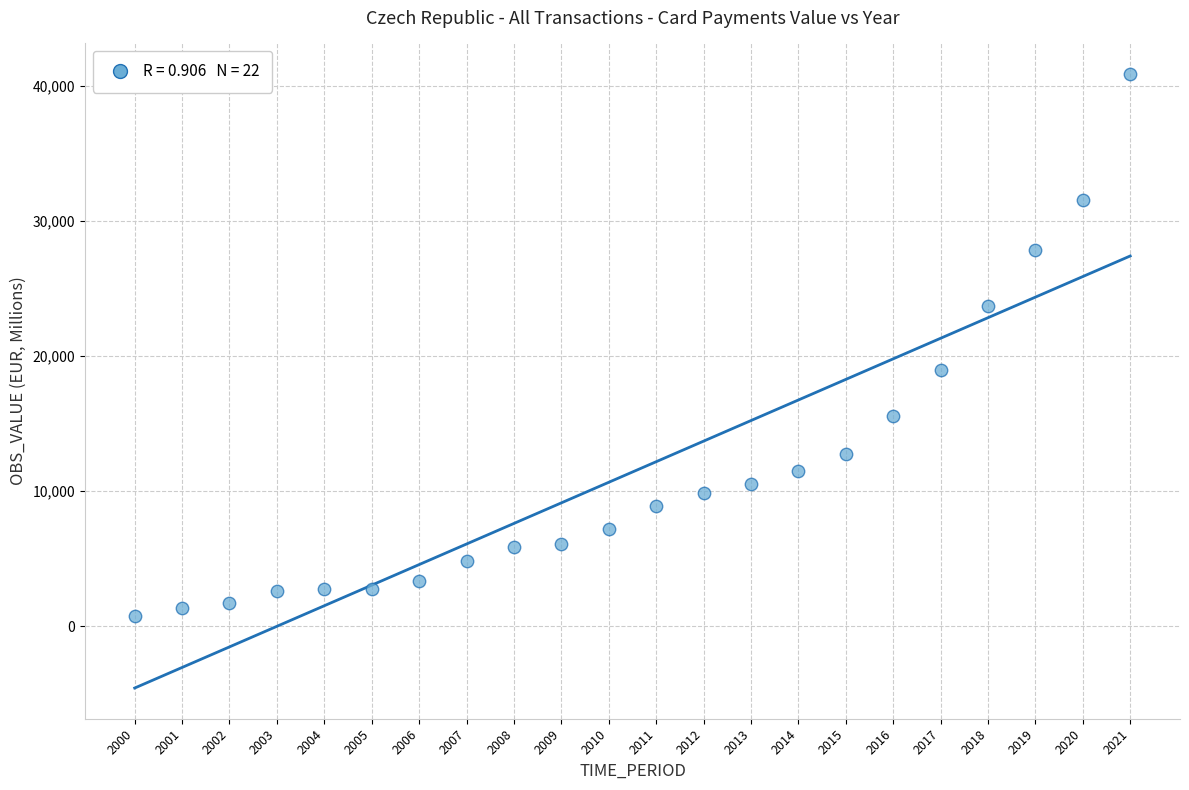

What is the range of Y values (max minus min)?

40122.6